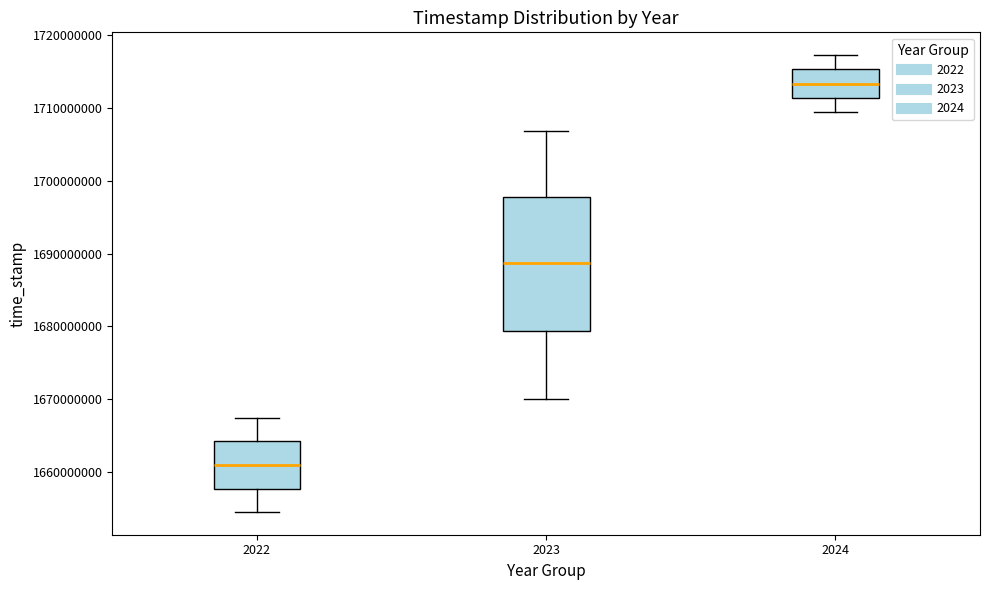

Which box is the tallest, from its lower edge to its upper edge?

2023